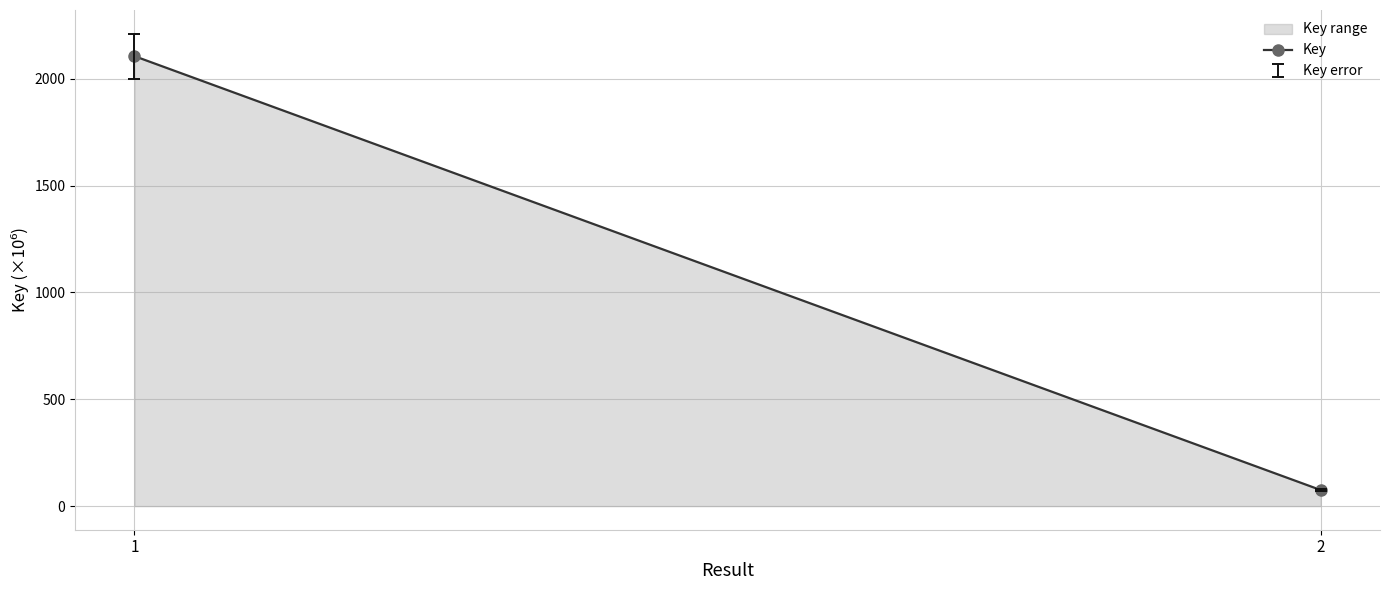

Which label corresponds to the smallest value in the chart?

2